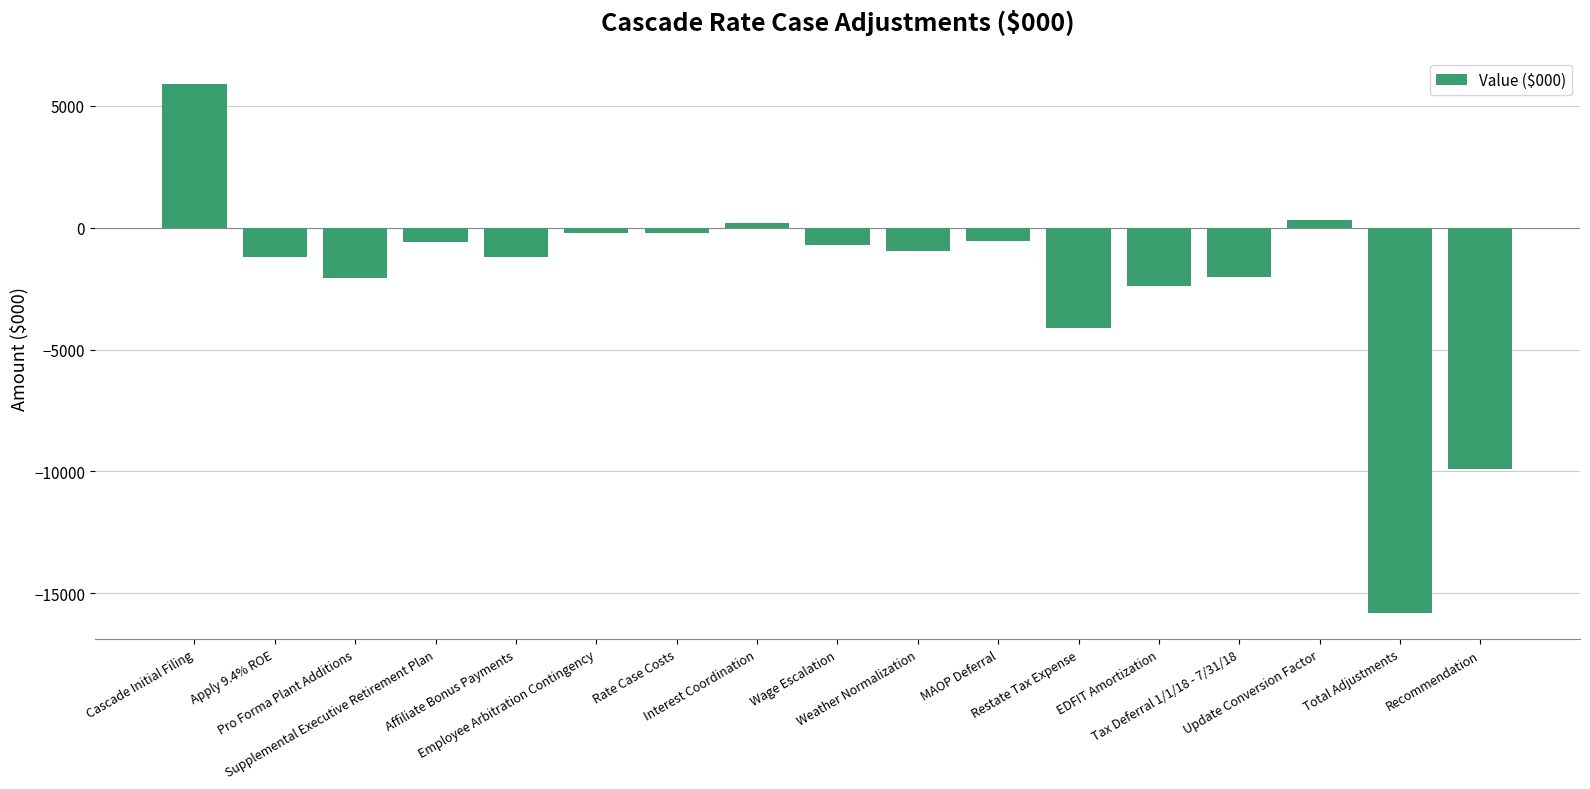

At which label does the data first exceed -974?

Cascade Initial Filing